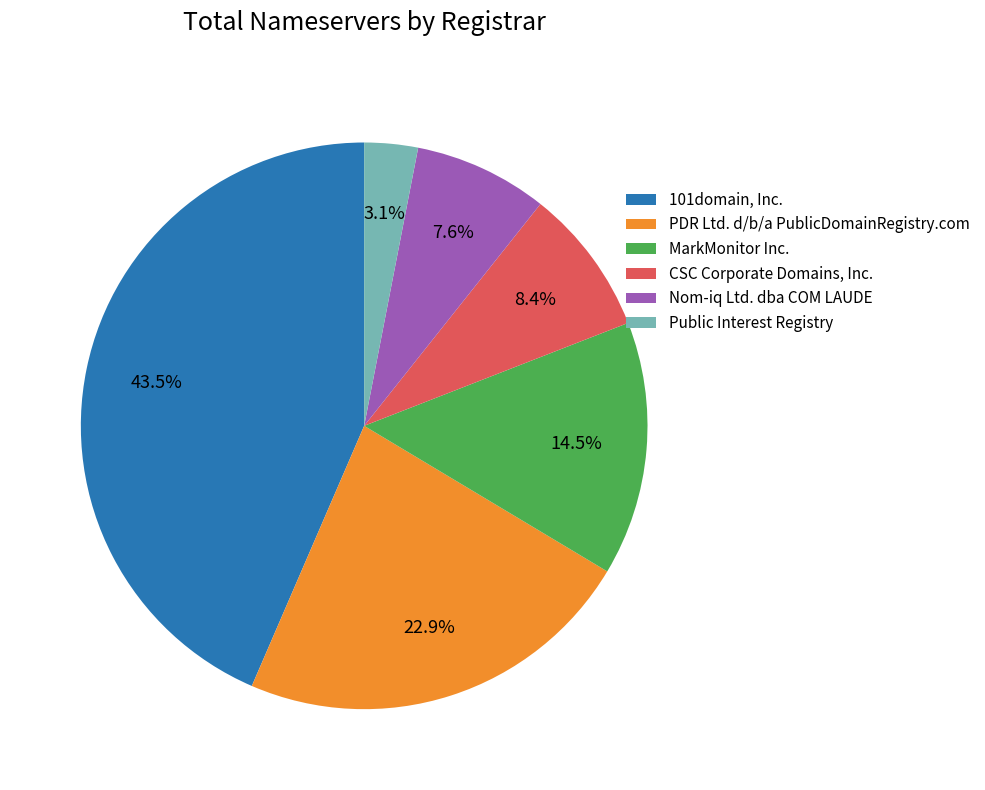

What is the largest slice in the pie chart?

101domain, Inc.